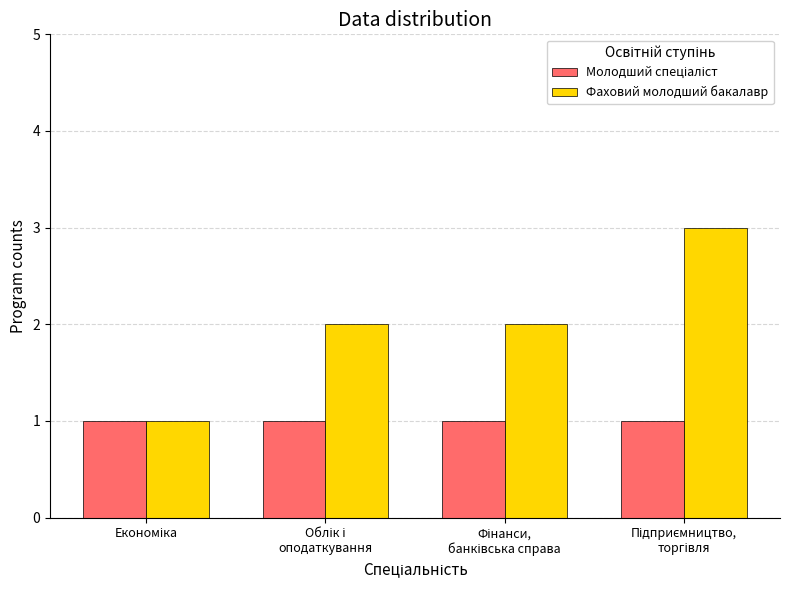

Which series has the widest spread of values?

Фаховий молодший бакалавр